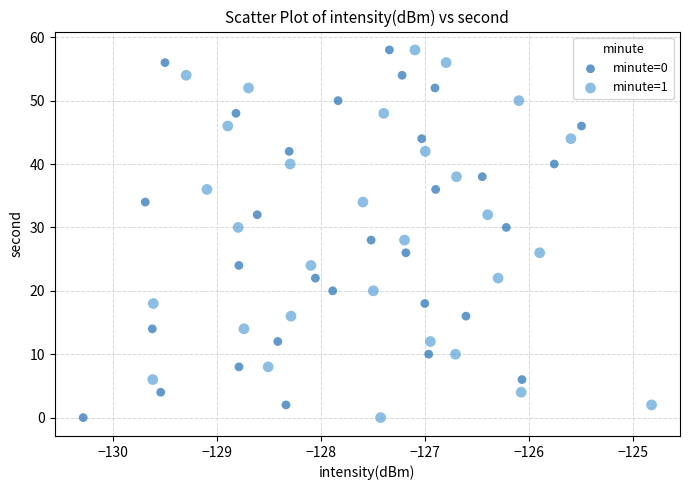

What are all the series names shown in the legend?

minute=0, minute=1